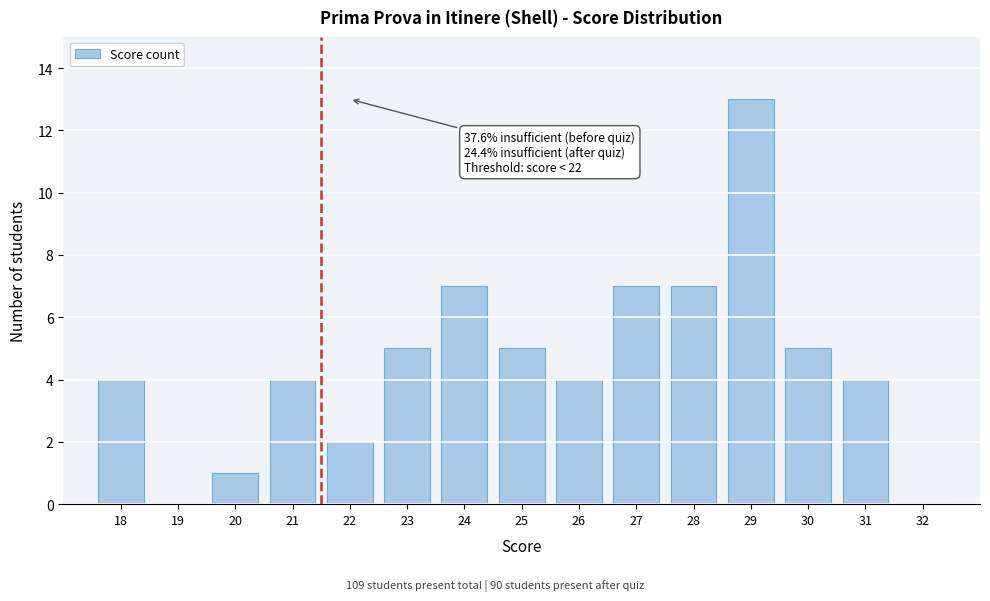

Reading left to right, list all the values displayed in this chart.

18=4	19=0	20=1	21=4	22=2	23=5	24=7	25=5	26=4	27=7	28=7	29=13	30=5	31=4	32=0